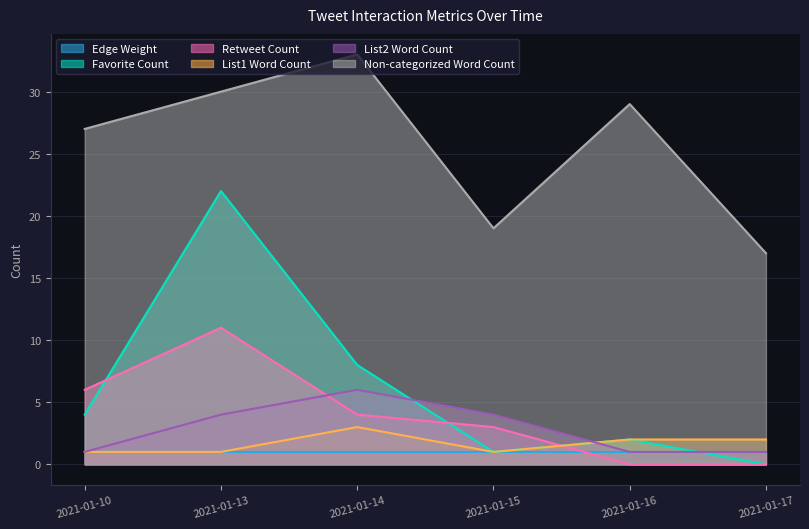

In Favorite Count, how many points are higher than both neighbors (excluding endpoints)?

2